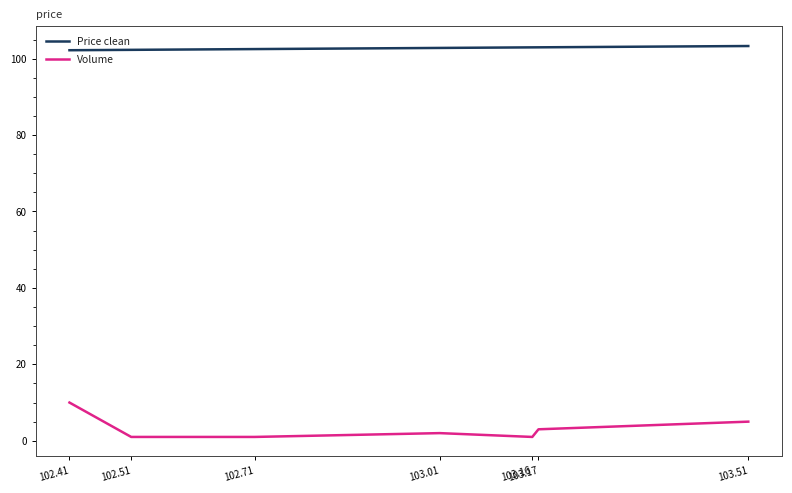

At how many categories does at least one series exceed 13?

7